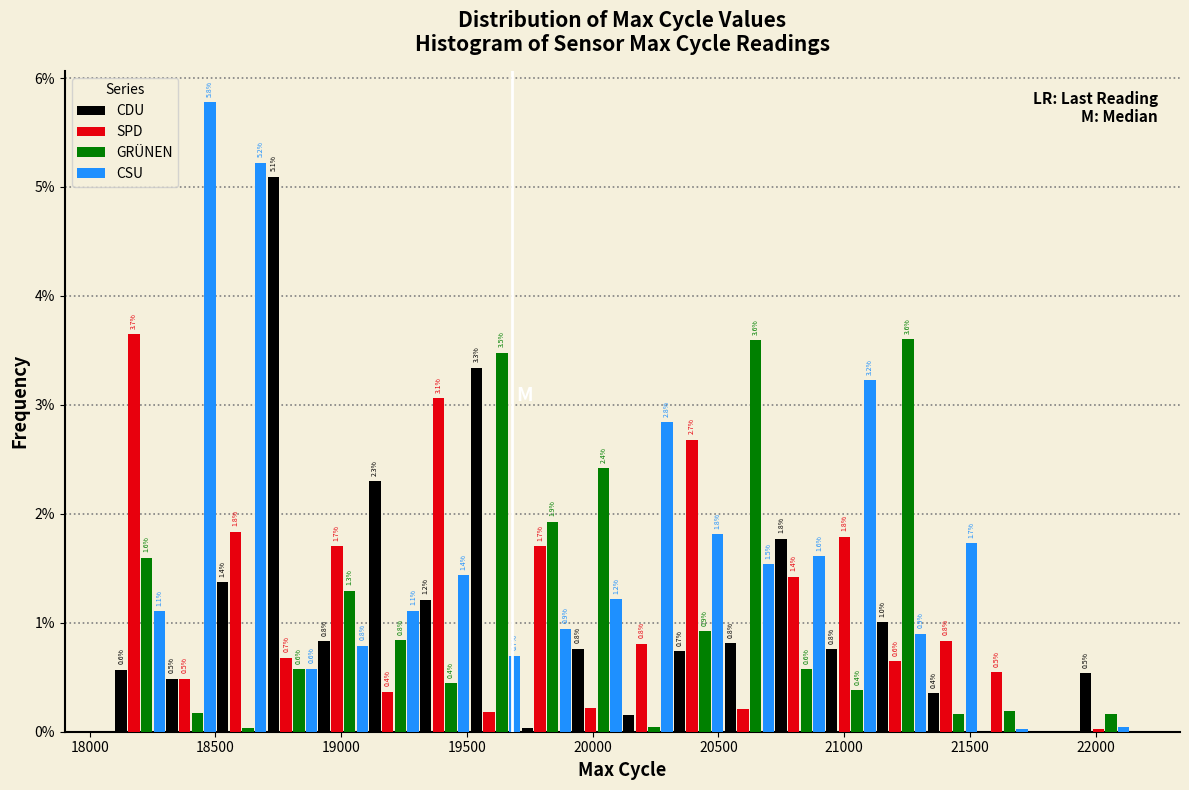

In the CSU series, which range on the x-axis has the tallest bar?

18300 to 18500